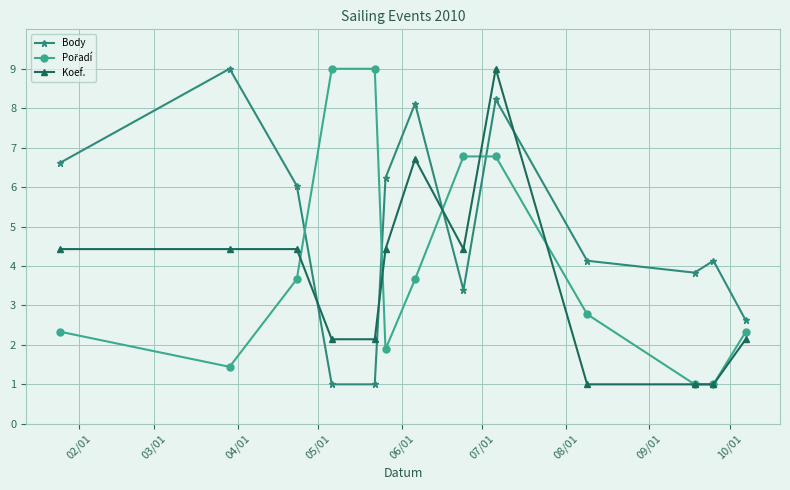

At how many categories does at least one series exceed 2?

13